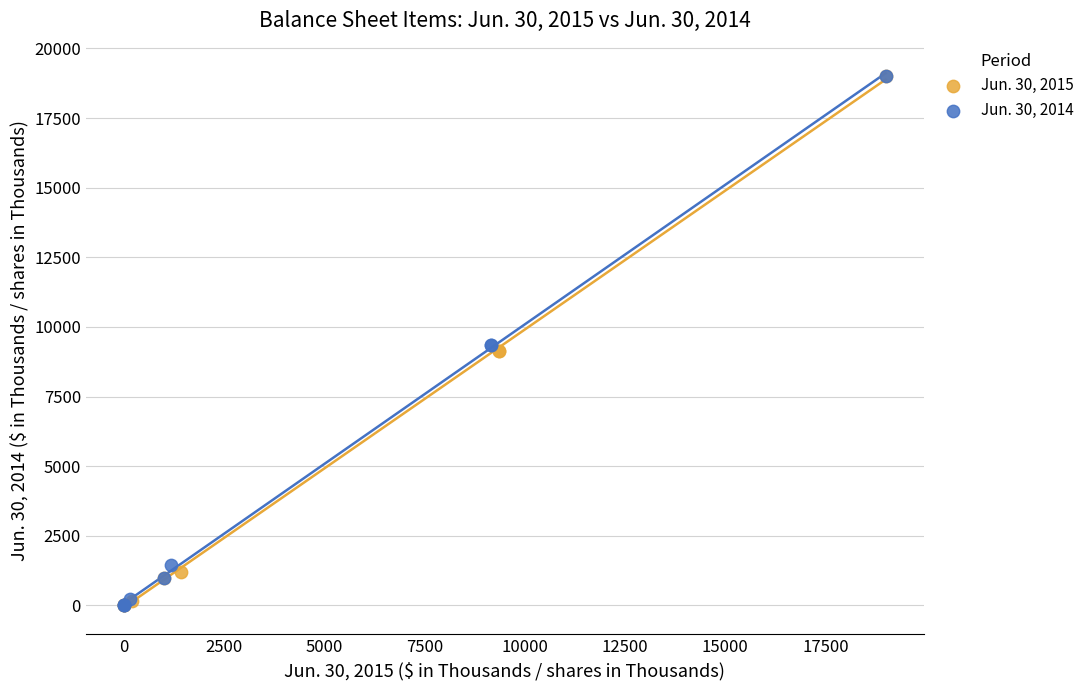

What are all the series names shown in the legend?

Jun. 30, 2015, Jun. 30, 2014